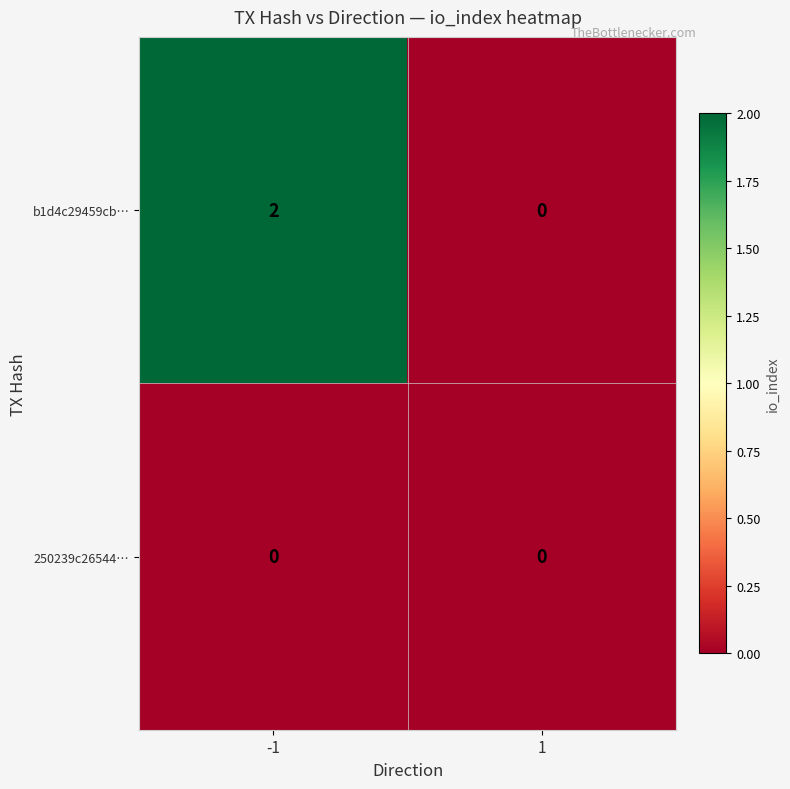

Rank the series by their average value, from lowest to highest.

250239c26544…, b1d4c29459cb…